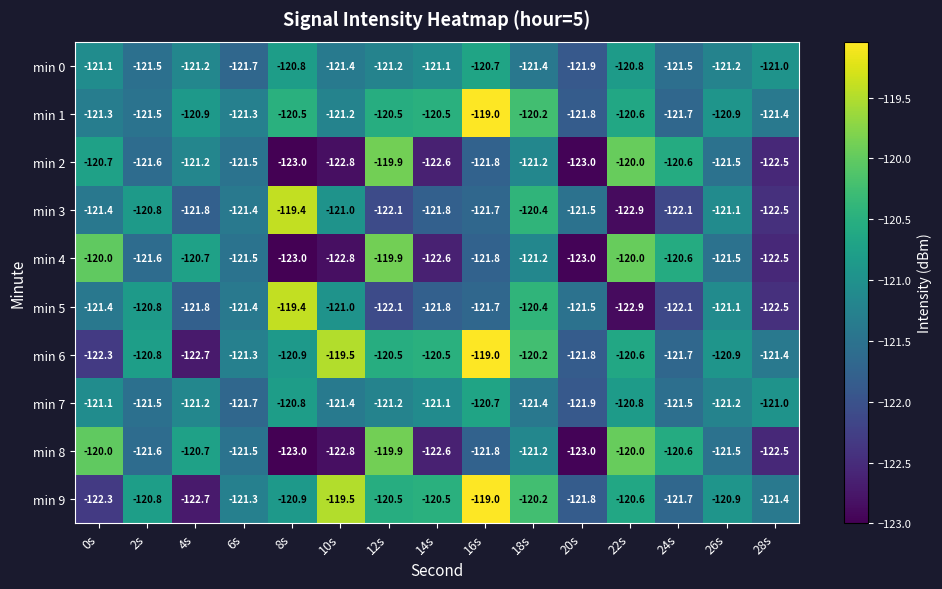

At which category is the sum across all series the highest?

16s